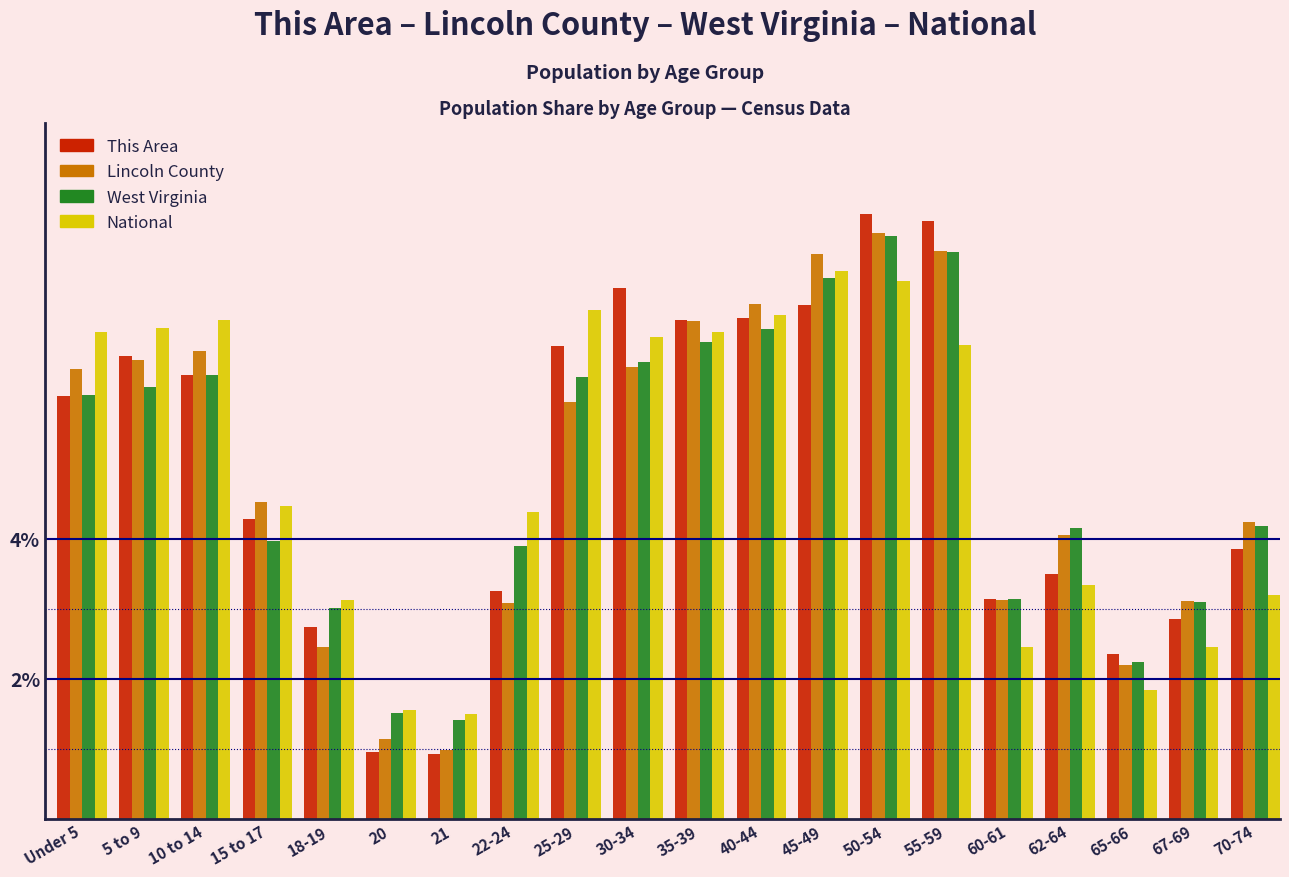

Does the chart contain stacked bars?

No